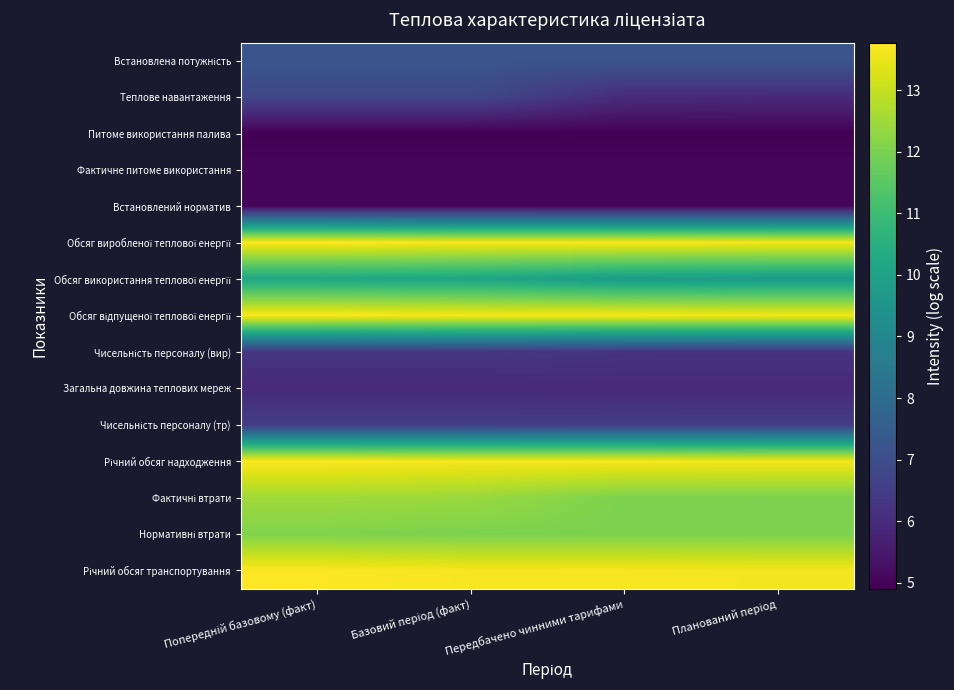

Between Попередній базовому (факт) and Базовий період (факт), which series saw the biggest shift?

Обсяг відпущеної теплової енергії